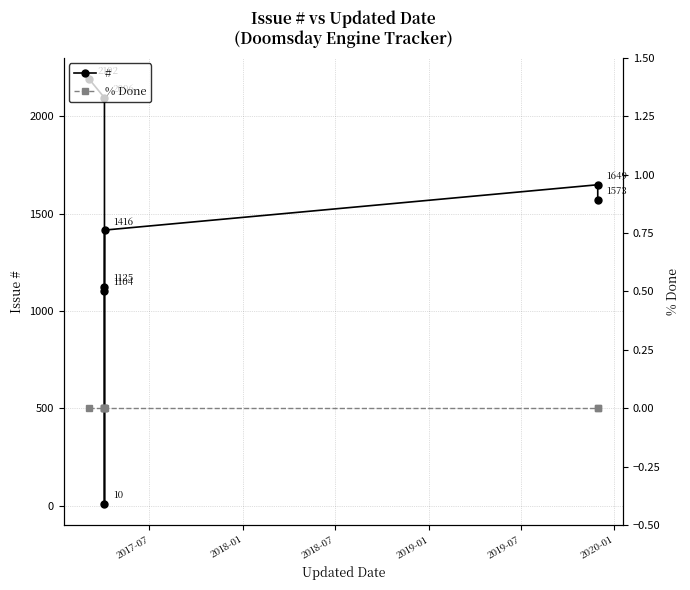

Which series has the largest range (max minus min)?

#